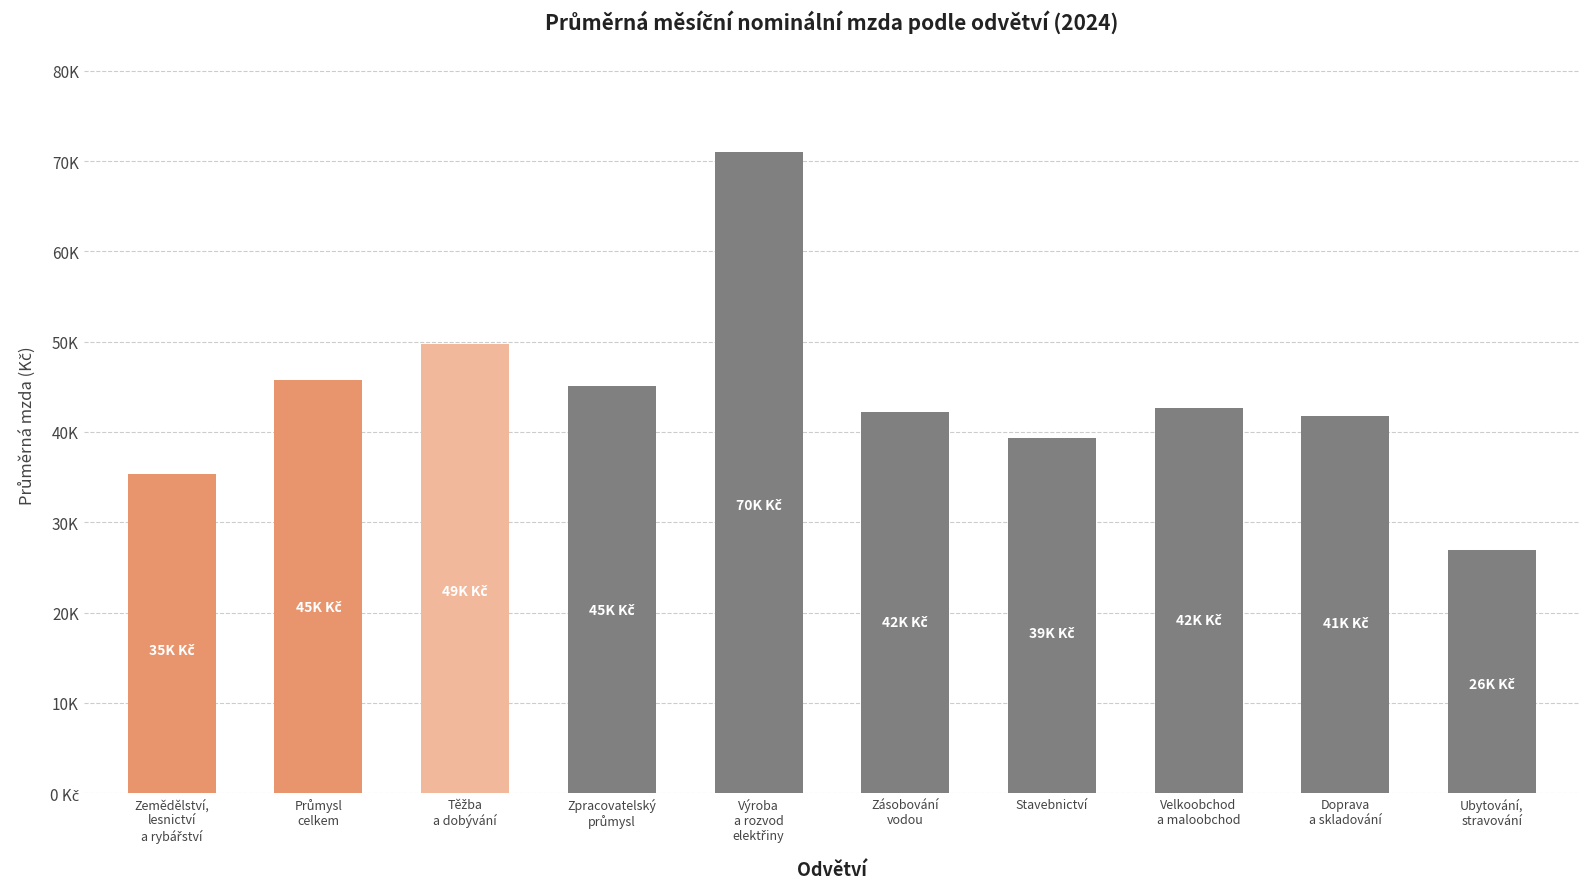

The value at Zpracovatelský
průmysl is 22873. True or false?

False